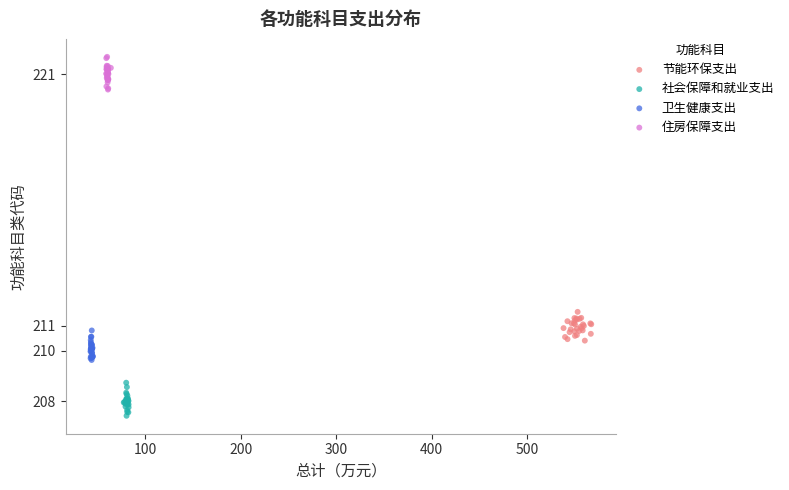

Which series contains the highest Y value?

住房保障支出